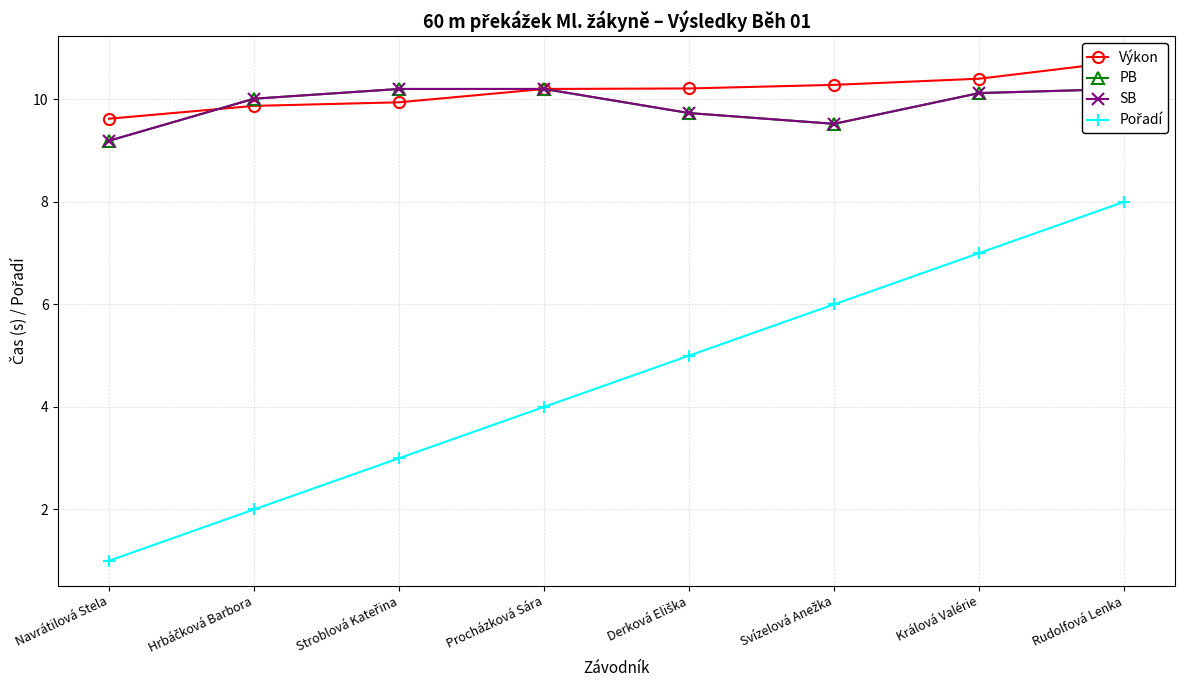

How many interior local valleys does the SB series have?

1